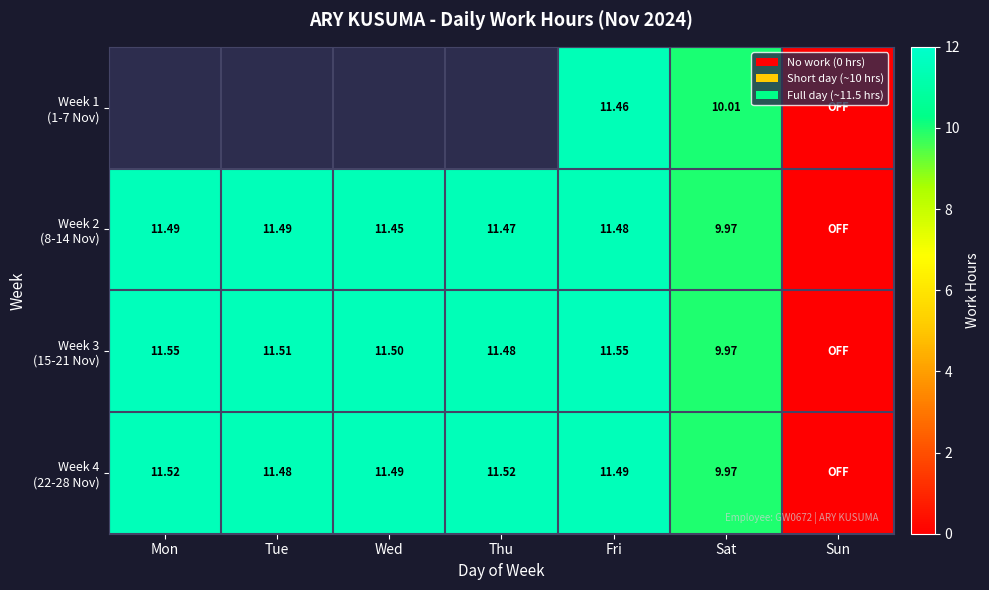

Which label corresponds to the smallest value in the chart?

Sun